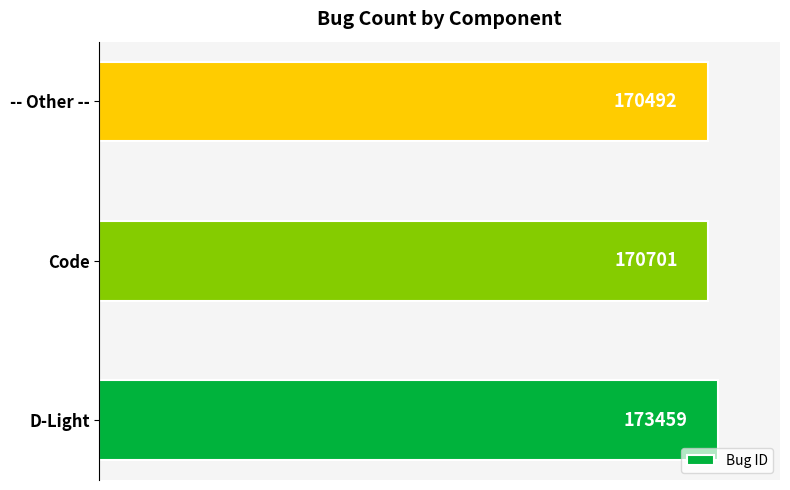

Reading bottom to top, what are all the values shown in this chart?

D-Light=173459	Code=170701	-- Other --=170492